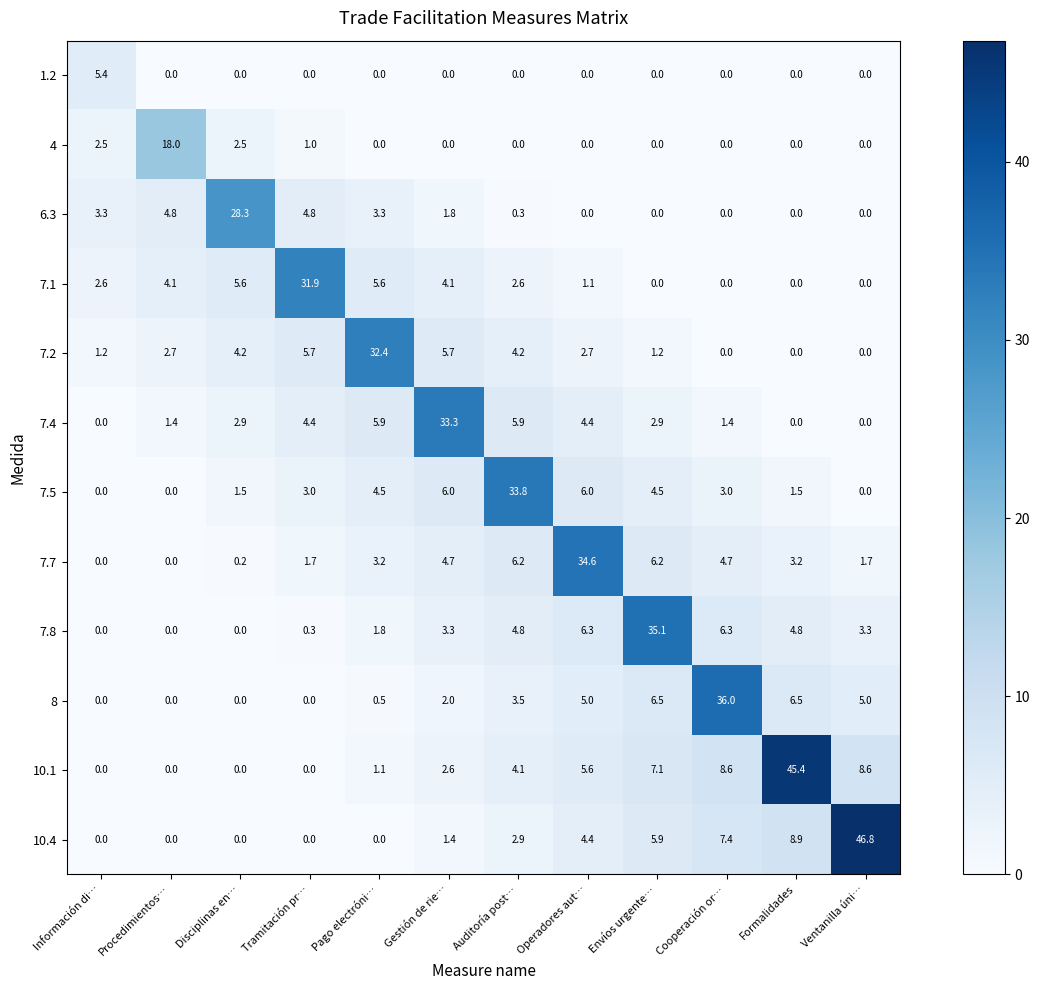

How many values in the 8 series are below 3?

6